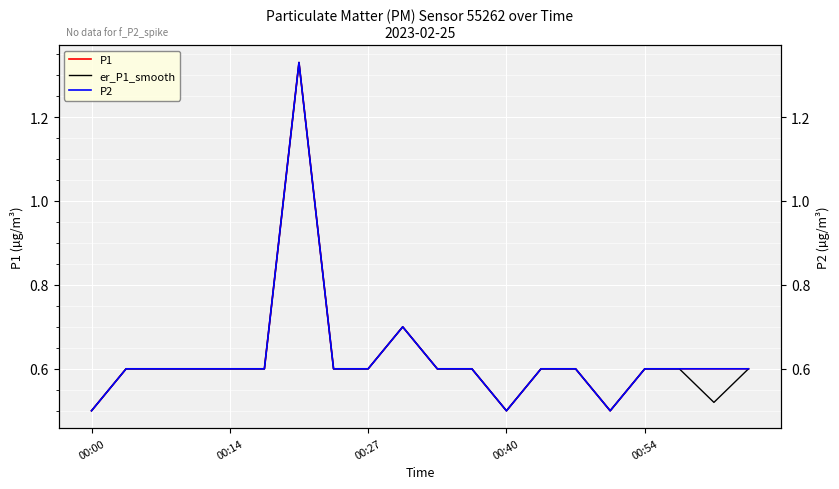

True or false: er_P1_smooth and P2 intersect in this chart.

False